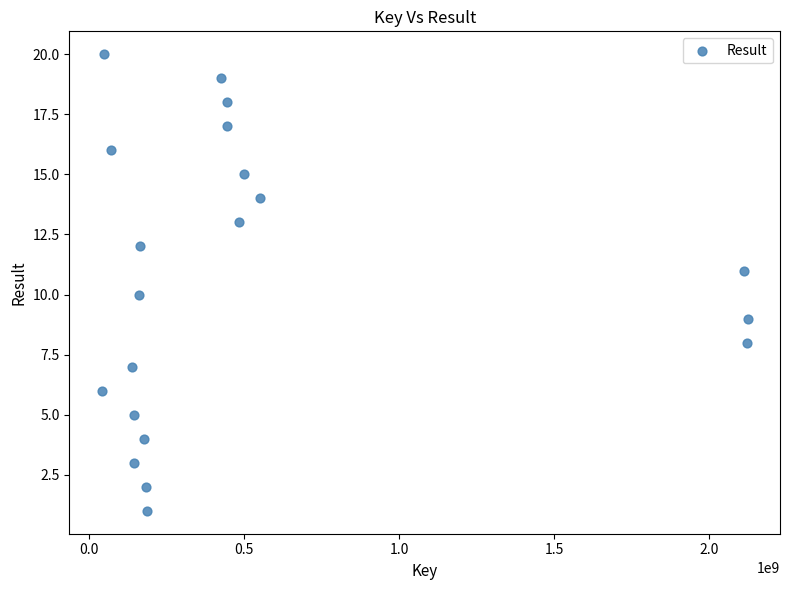

What is the range of Y values (max minus min)?

19